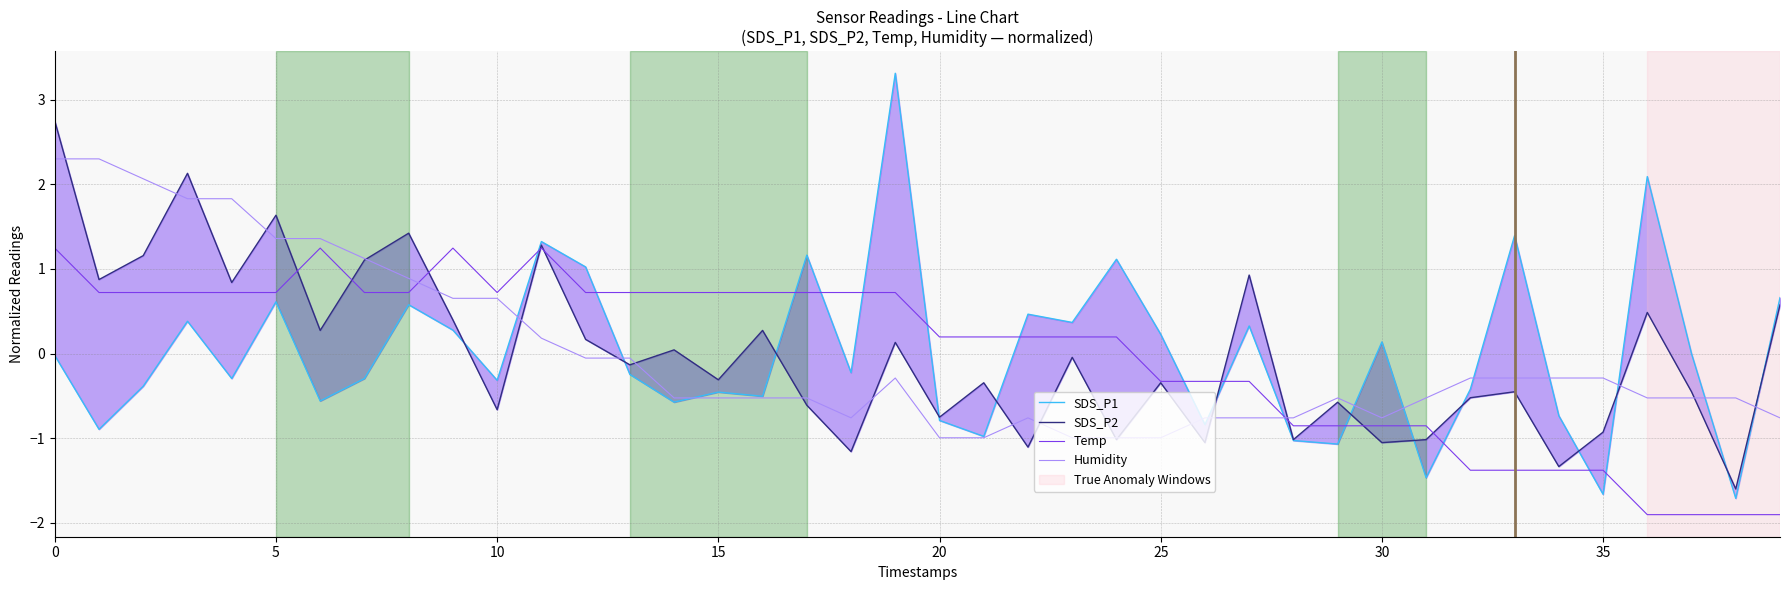

Which label corresponds to the smallest value in the chart?

36